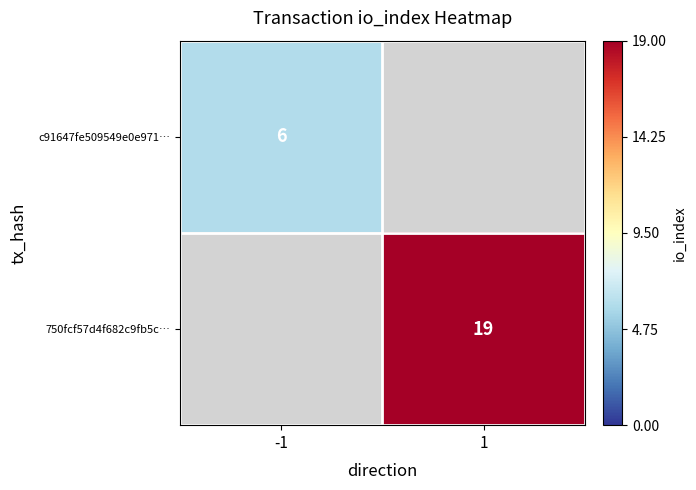

Is it true that c91647fe509549e0e971… equals 11 at -1?

False